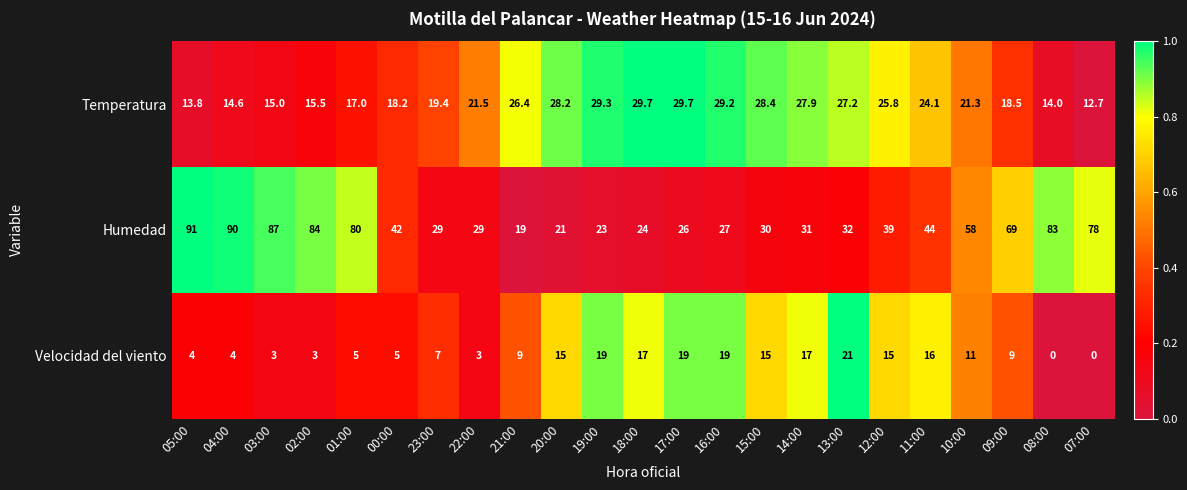

Is the value of Velocidad del viento at 14:00 greater than the value of Temperatura at 05:00?

Yes